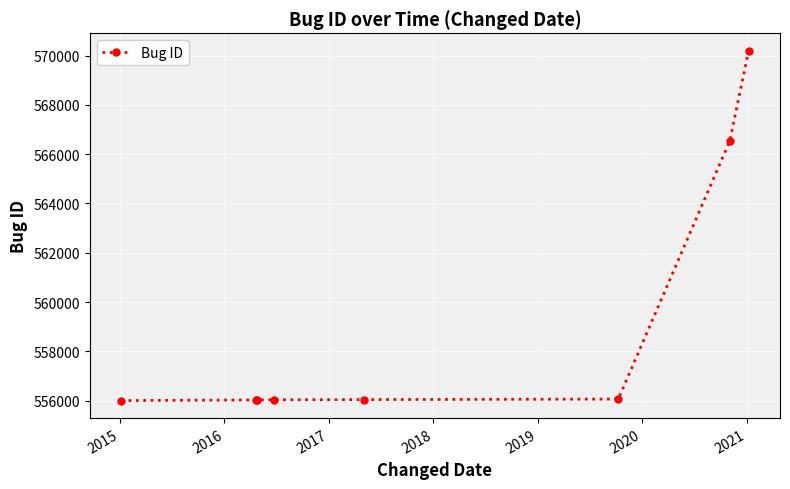

What is the minimum value shown in the chart?

555998